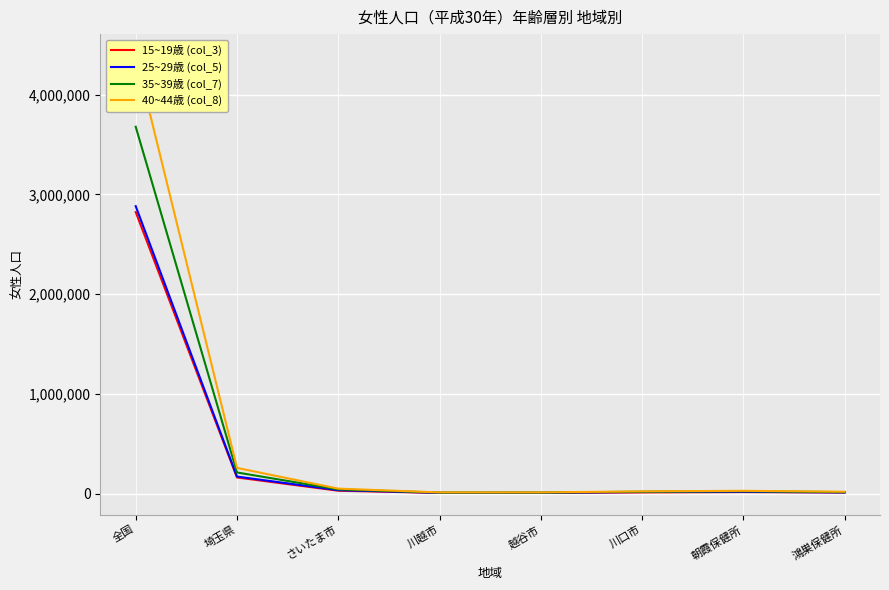

What position from the right is 埼玉県?

7